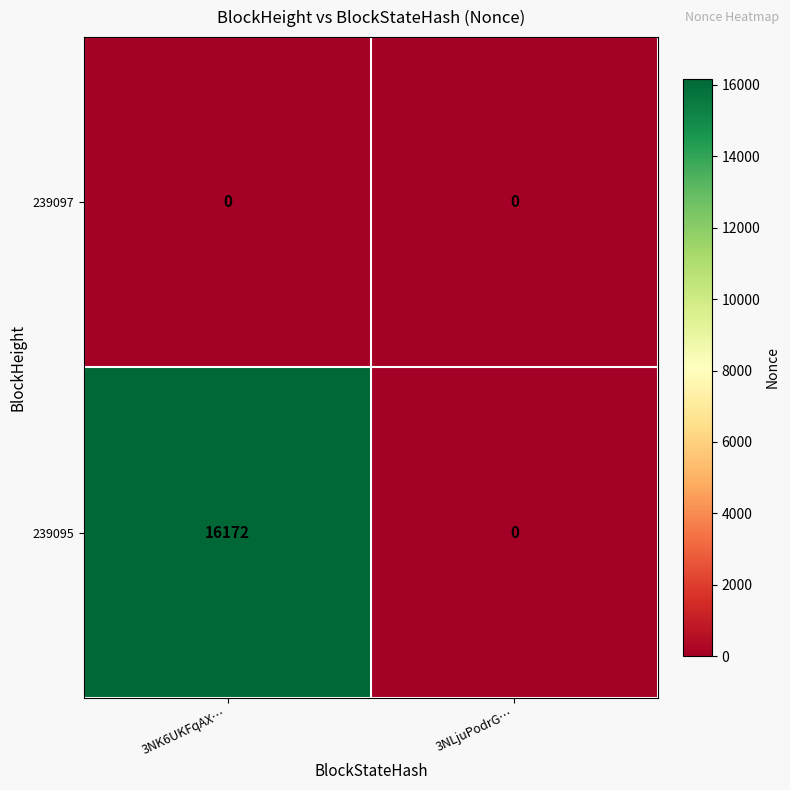

Read the 239095 value at 3NK6UKFqAX….

16172